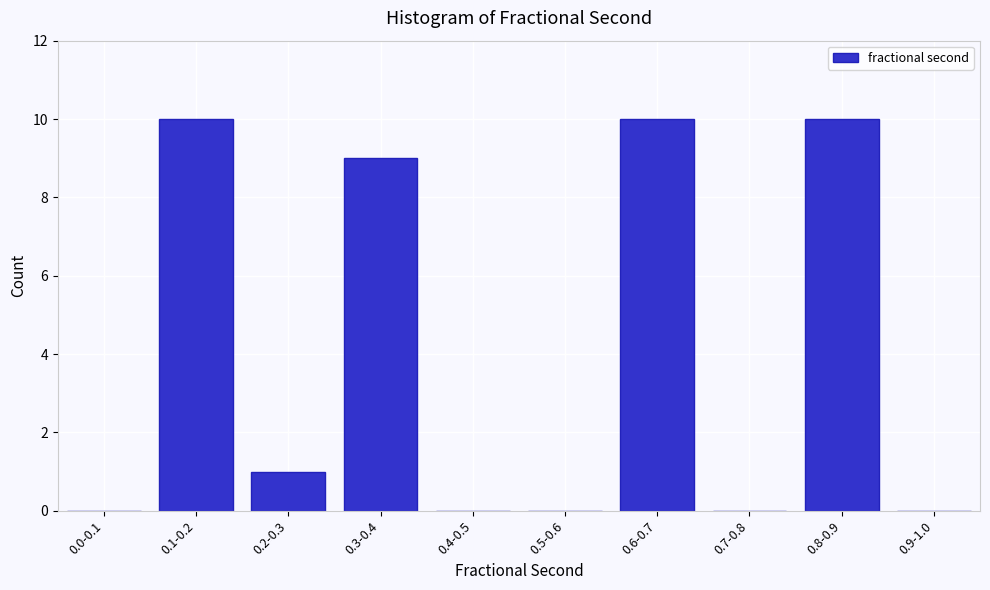

Reading left to right, what are all the values shown in this chart?

0.0-0.1=0	0.1-0.2=10	0.2-0.3=1	0.3-0.4=9	0.4-0.5=0	0.5-0.6=0	0.6-0.7=10	0.7-0.8=0	0.8-0.9=10	0.9-1.0=0